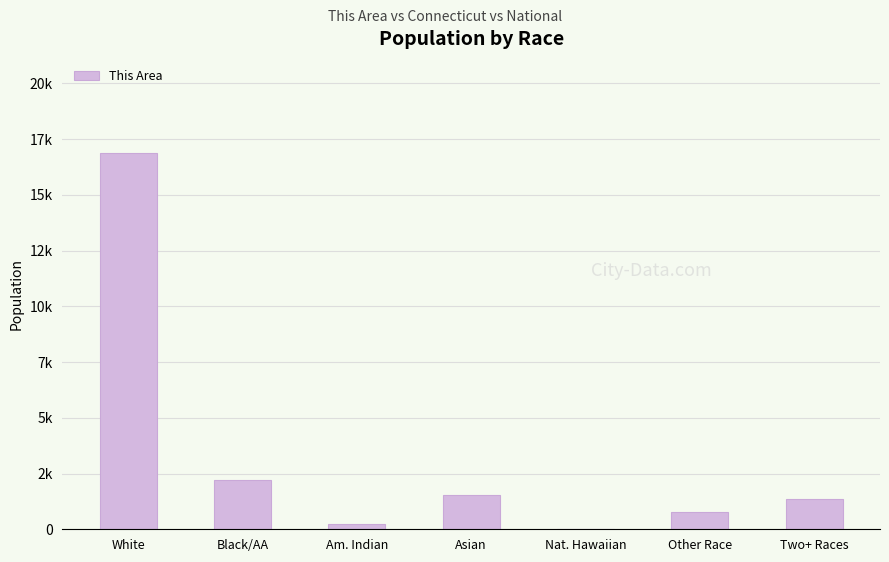

List the labels in order of value, smallest first.

Nat. Hawaiian, Am. Indian, Other Race, Two+ Races, Asian, Black/AA, White